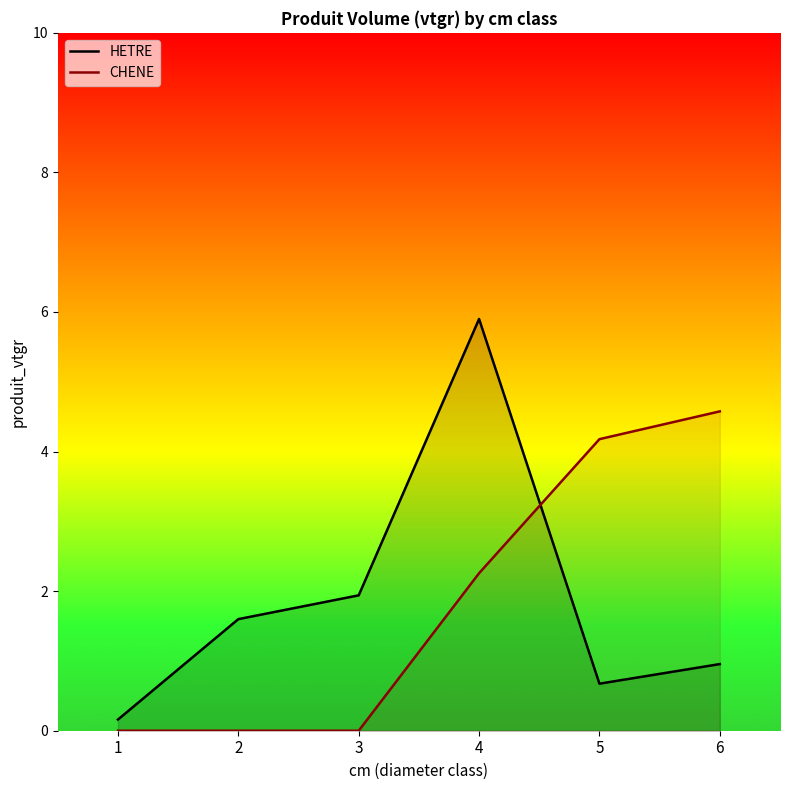

True or false: CHENE has more than 0 points higher than both neighbors.

False